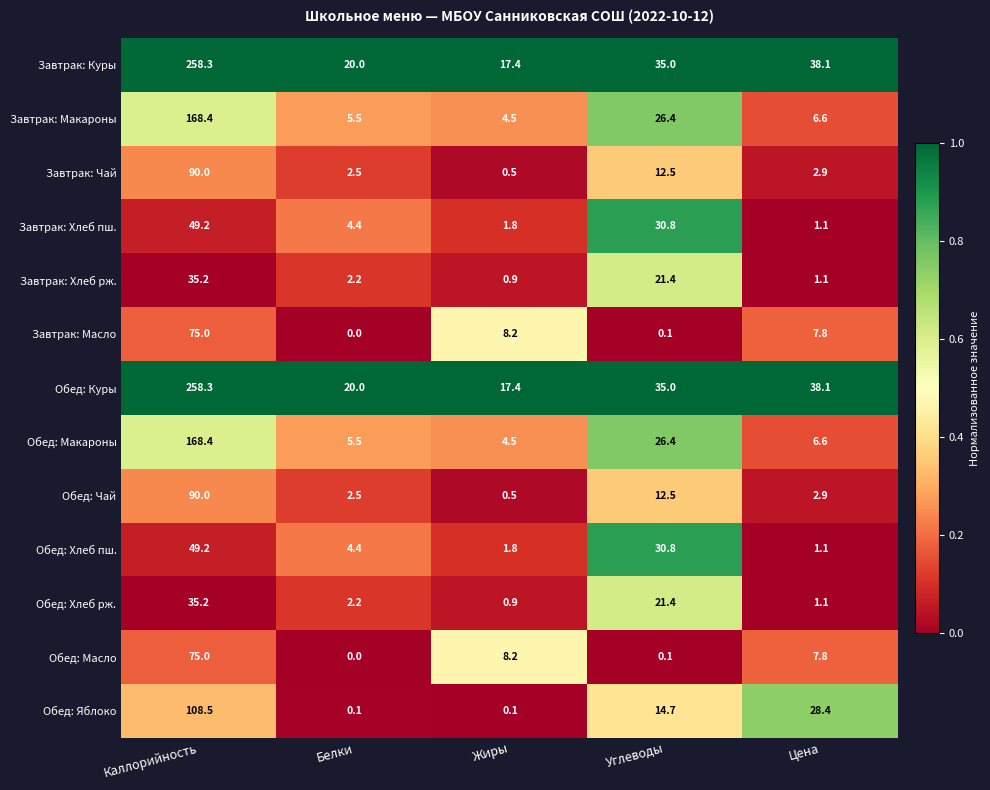

Is the value of Обед: Хлеб рж. at Жиры greater than the value of Завтрак: Чай at Каллорийность?

No